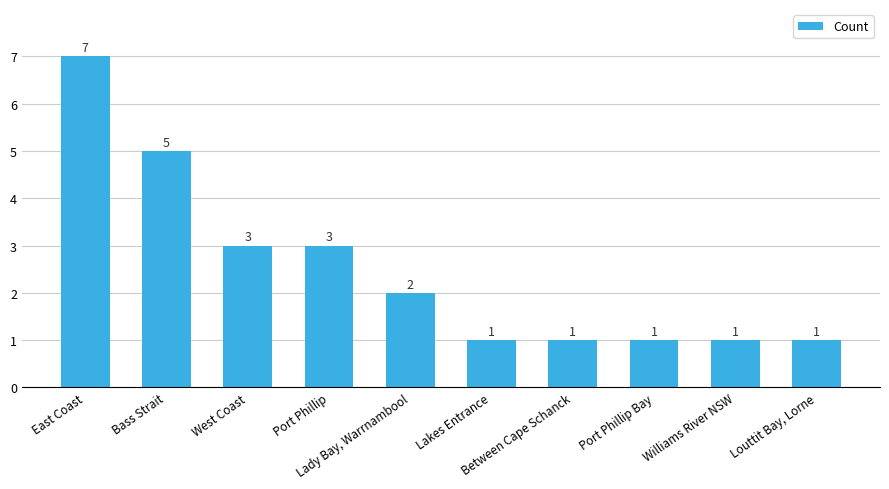

Count the values in the range 1 to 3.

8